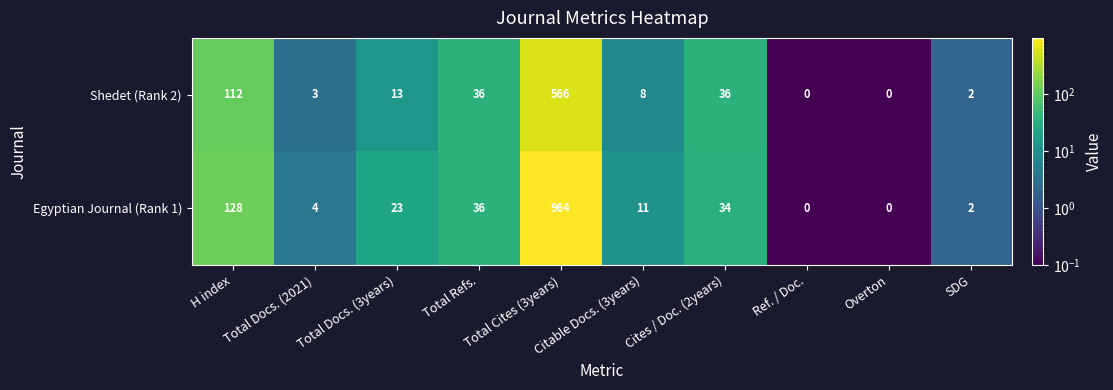

List the series in order of their peak value, highest first.

Egyptian Journal (Rank 1), Shedet (Rank 2)